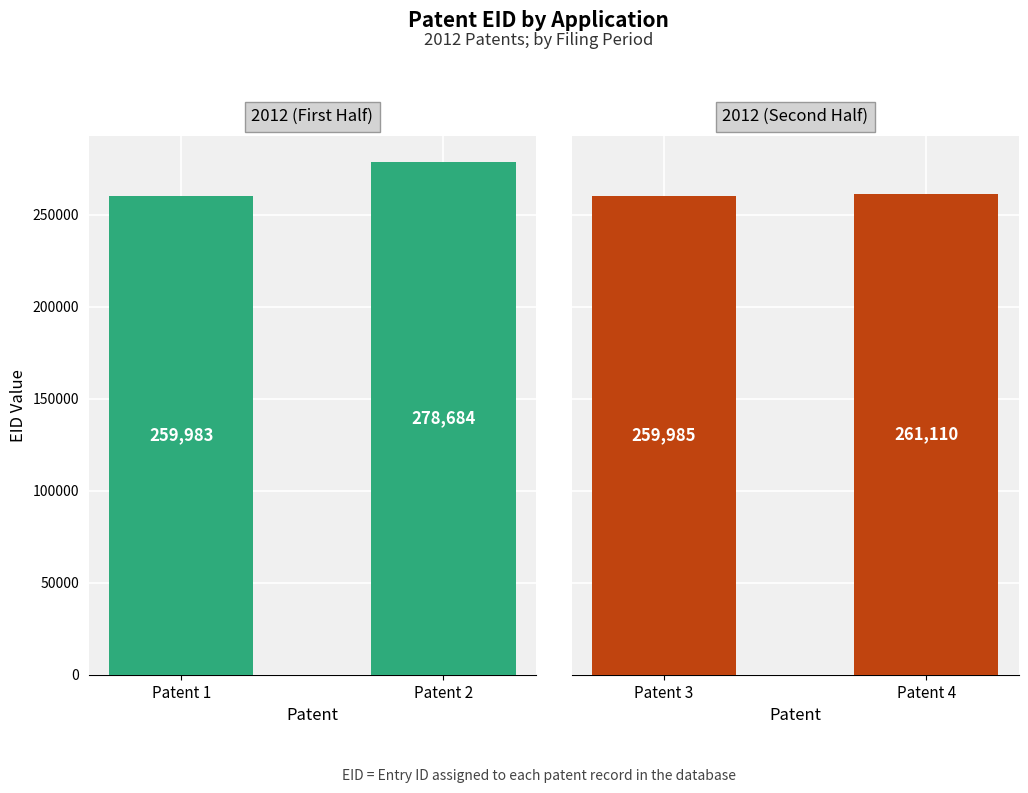

True or false: 2012 (First Half) has a value of 141852 at Patent 2.

False